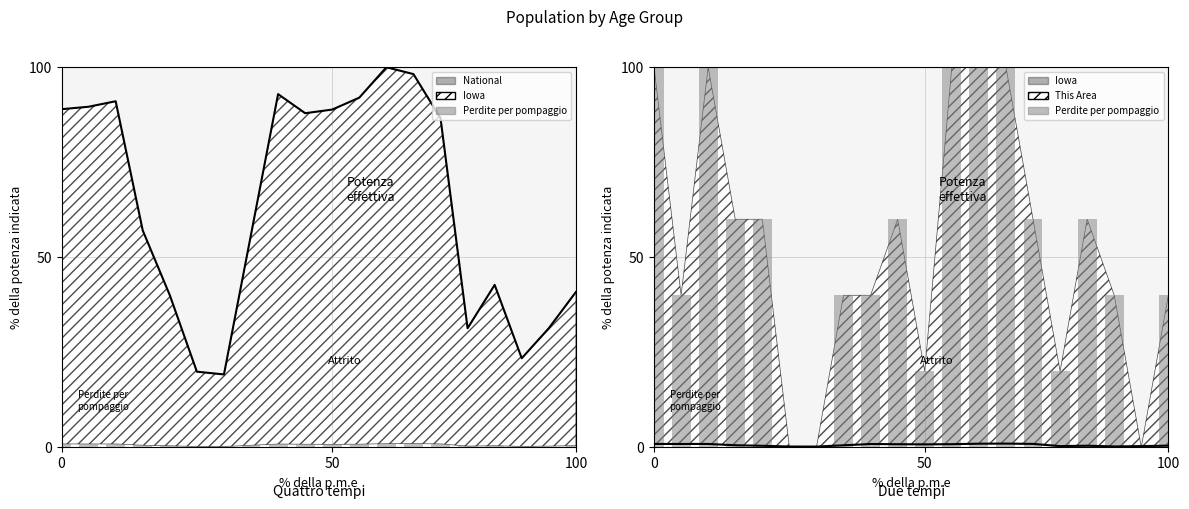

Rank the series by their average value, from highest to lowest.

National, Perdite per pompaggio, Iowa